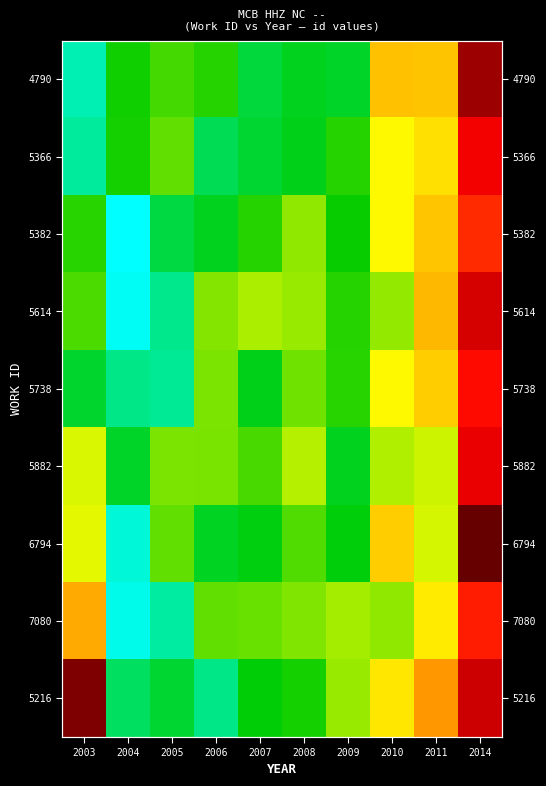

Which category has the lowest value in the 5366 series?

2003